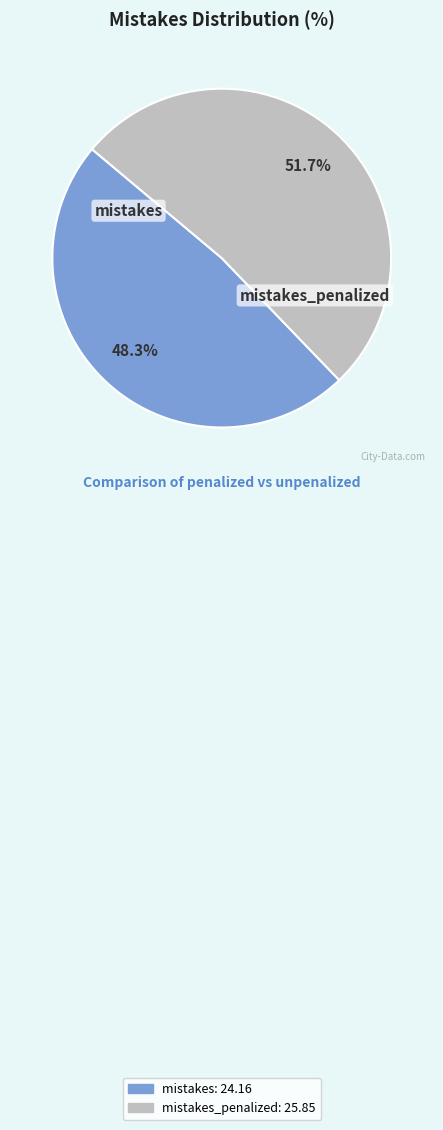

To the nearest percent, what is the combined percentage of mistakes_penalized and mistakes?

100%